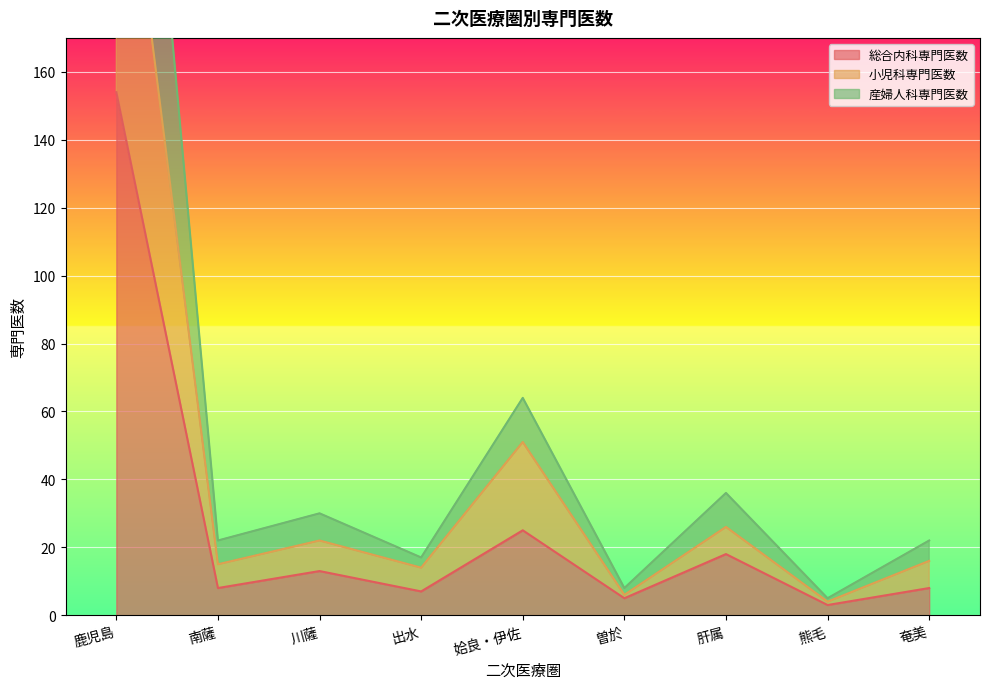

What is the greatest value displayed?

351